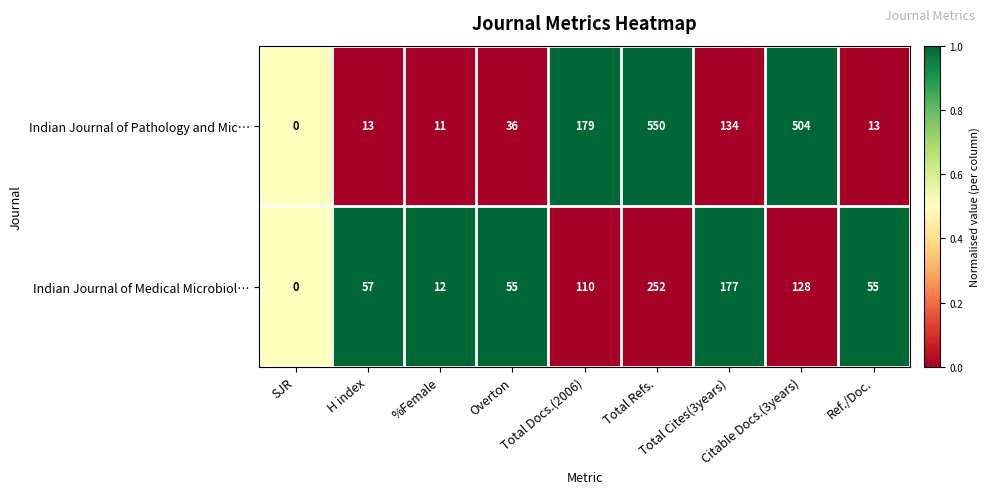

What is the highest value of the Indian Journal of Medical Microbiol… series?

252